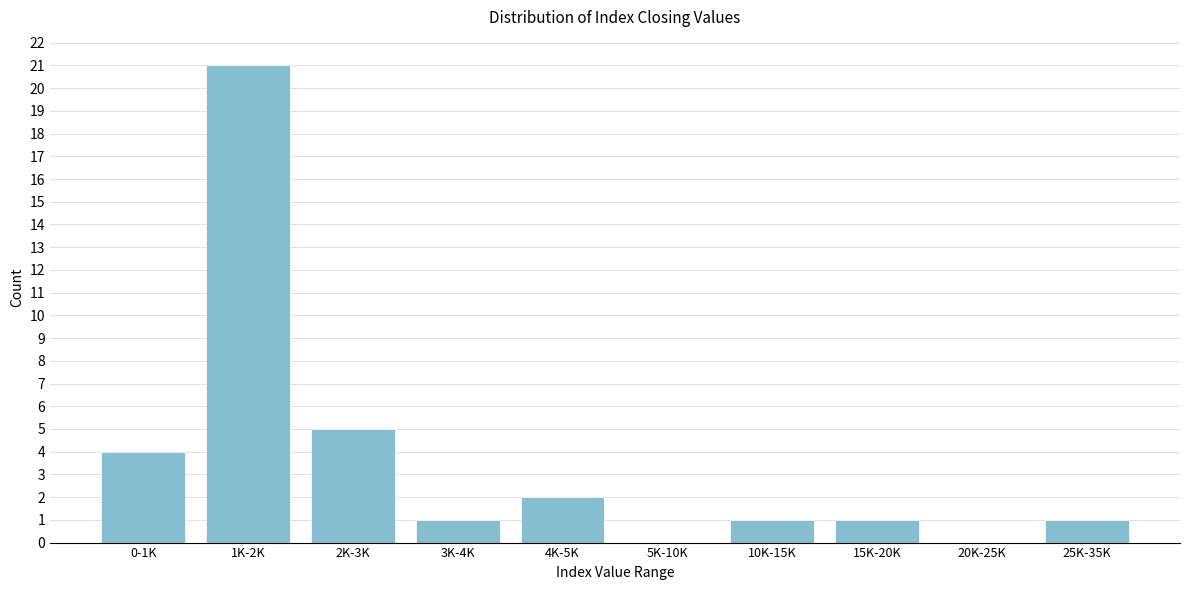

Reading left to right, transcribe all the data shown in this chart.

0-1K=4	1K-2K=21	2K-3K=5	3K-4K=1	4K-5K=2	5K-10K=0	10K-15K=1	15K-20K=1	20K-25K=0	25K-35K=1